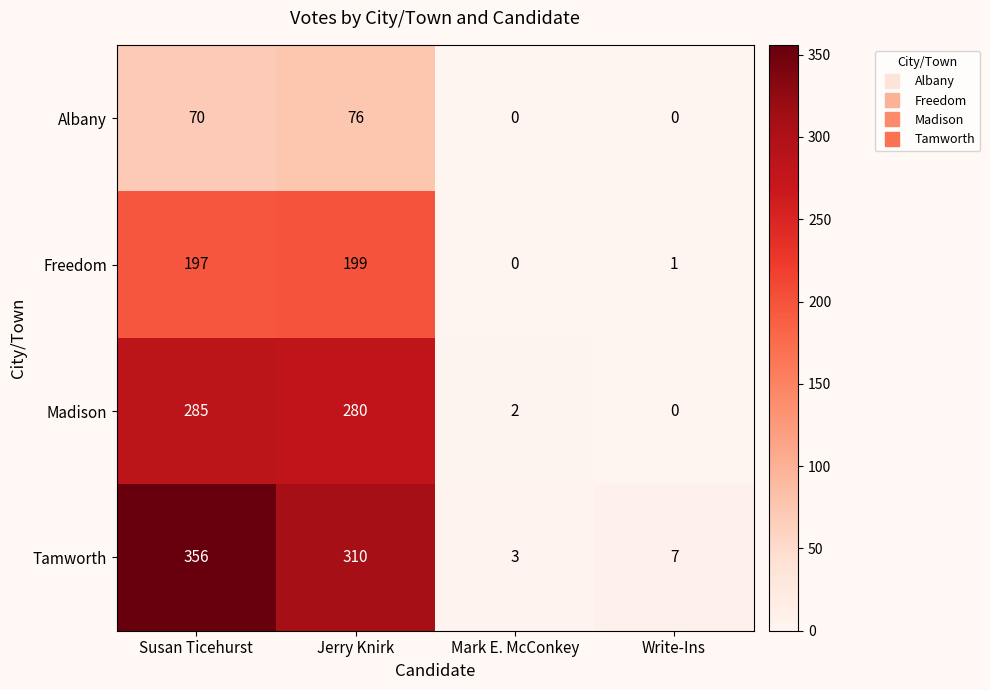

Which series has the largest range (max minus min)?

Tamworth